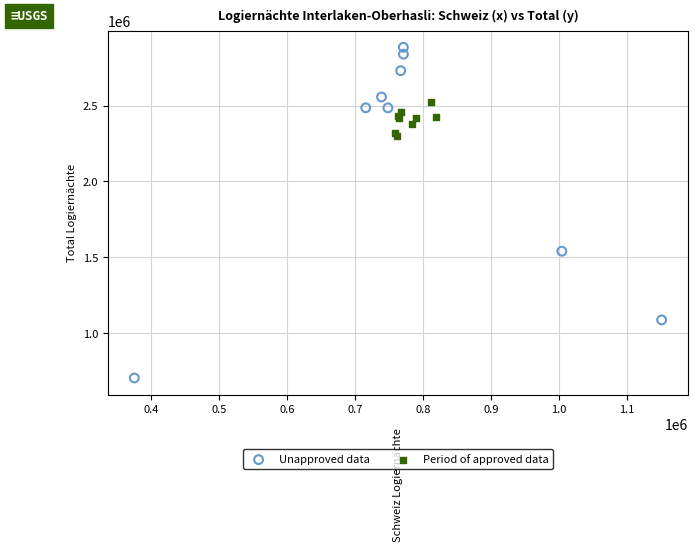

What are all the series names shown in the legend?

Unapproved data, Period of approved data